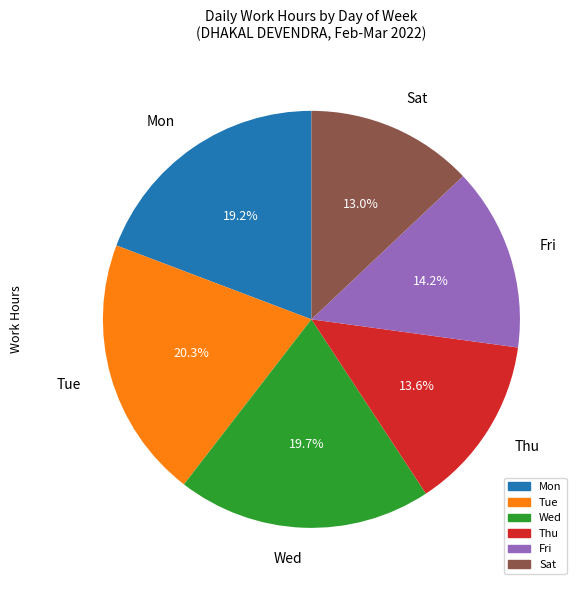

What is the largest slice in the pie chart?

Tue